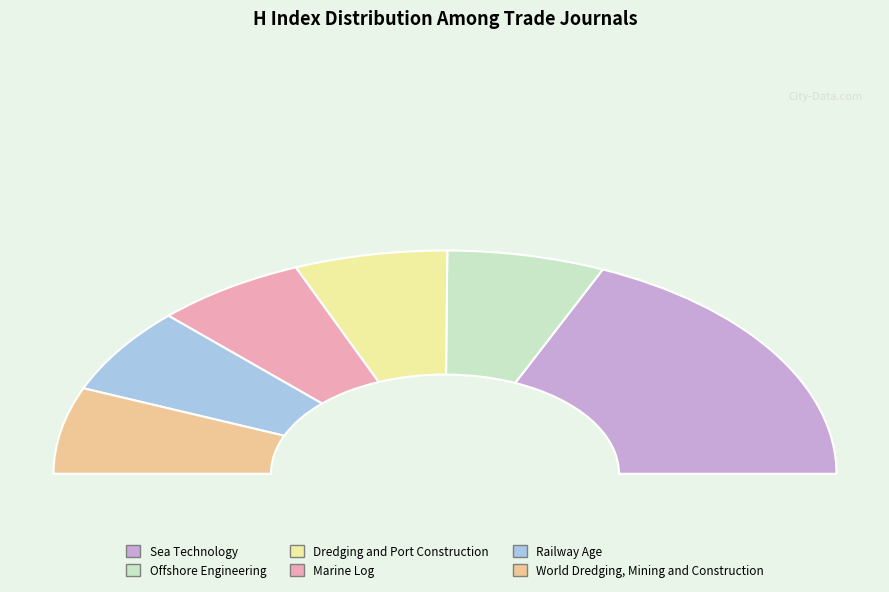

To the nearest percent, what portion does Offshore Engineering represent?

13%